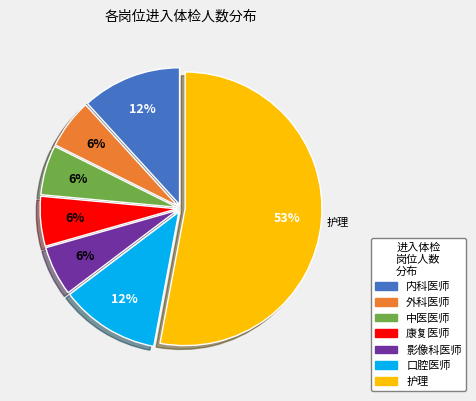

To the nearest percent, what percentage of the pie is 影像科医师?

6%